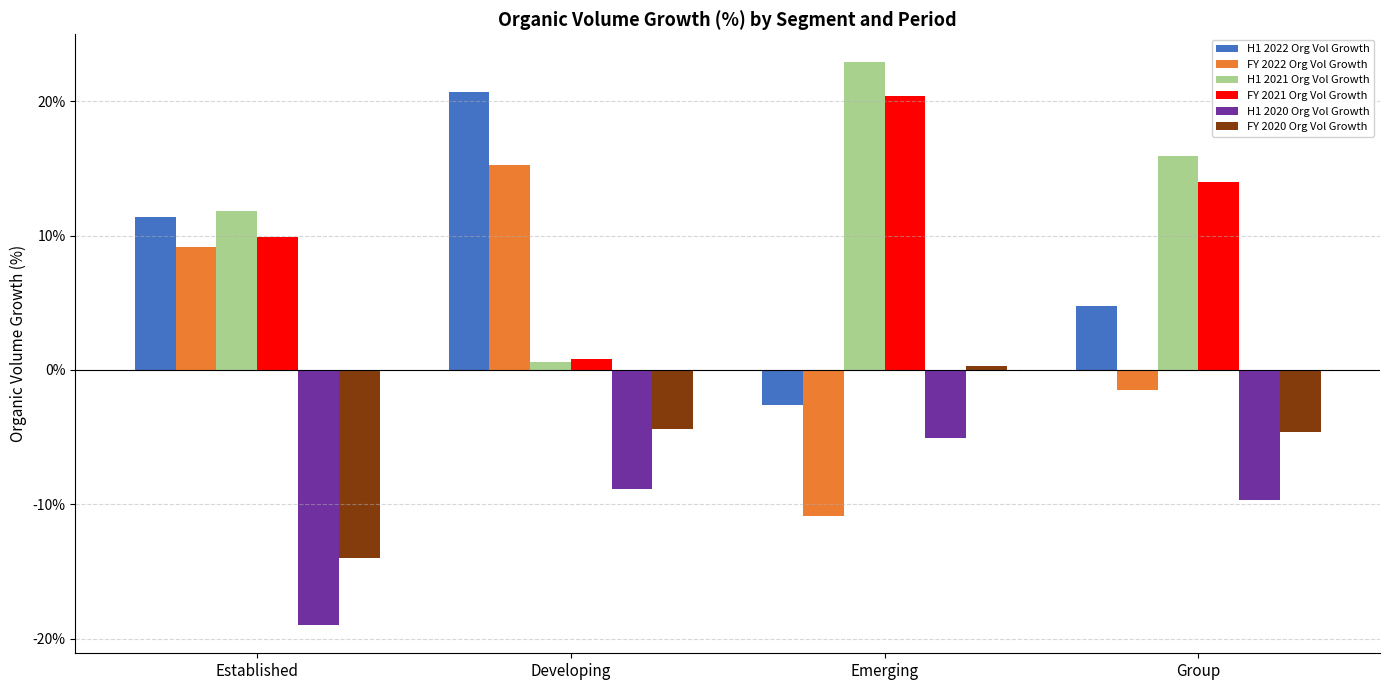

Reading left to right, list all the values displayed in this chart.

H1 2022 Org Vol Growth: 0.1	0.2	-0.0	0.0
FY 2022 Org Vol Growth: 0.1	0.2	-0.1	-0.0
H1 2021 Org Vol Growth: 0.1	0.0	0.2	0.2
FY 2021 Org Vol Growth: 0.1	0.0	0.2	0.1
H1 2020 Org Vol Growth: -0.2	-0.1	-0.1	-0.1
FY 2020 Org Vol Growth: -0.1	-0.0	0.0	-0.0